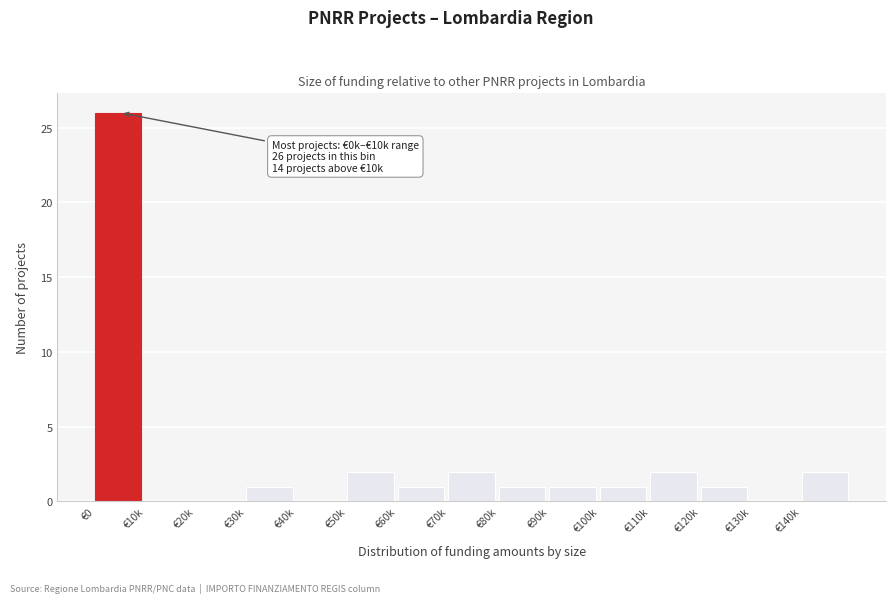

Reading left to right, what are all the values shown in this chart?

€0=26	€10k=0	€20k=0	€30k=1	€40k=0	€50k=2	€60k=1	€70k=2	€80k=1	€90k=1	€100k=1	€110k=2	€120k=1	€130k=0	€140k=2